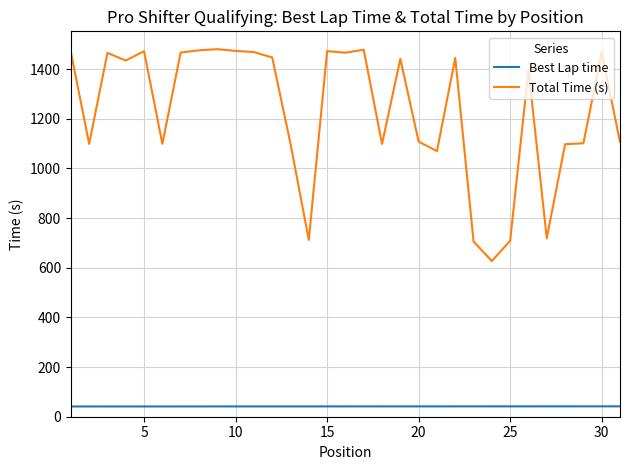

List the series in order of their peak value, lowest first.

Best Lap time, Total Time (s)